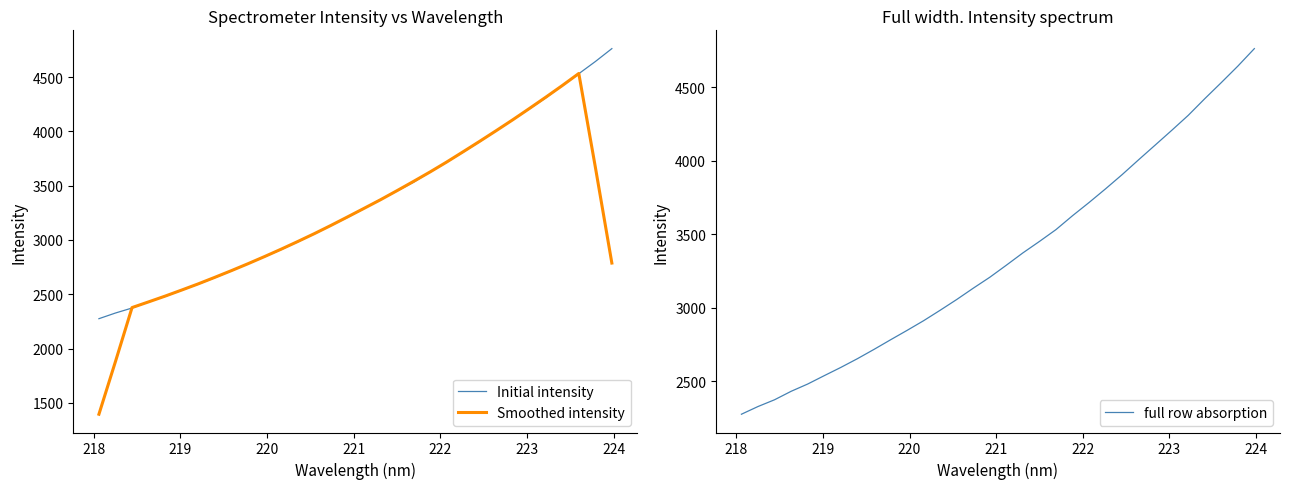

How many data points in full row absorption are above 3288?

16